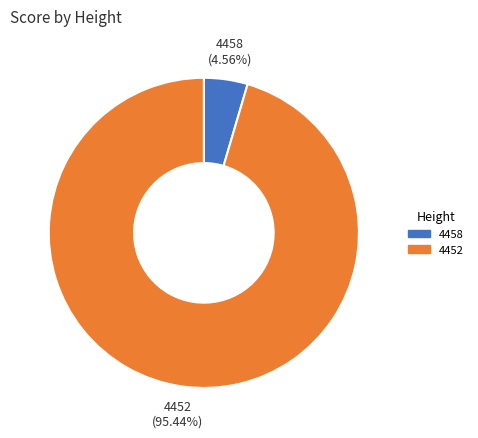

What percentage is NOT represented by 4458?

95.4%